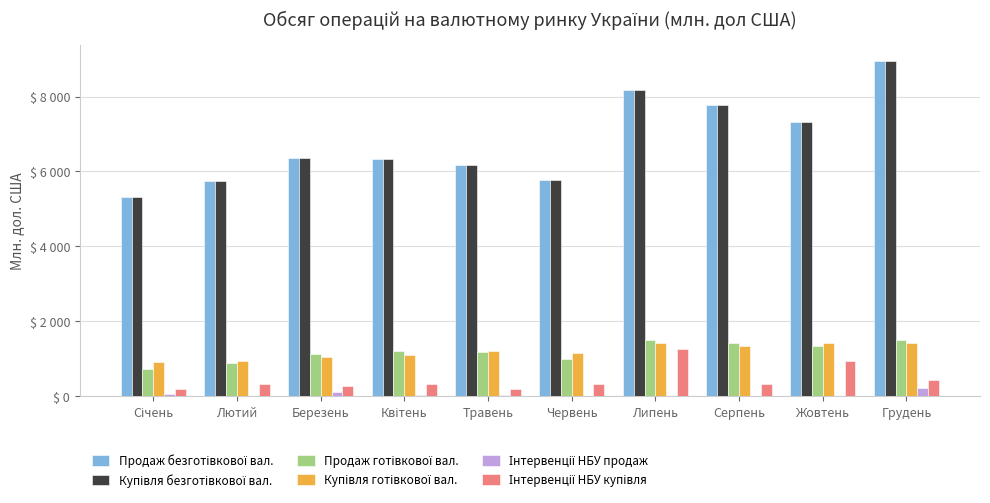

List the series in order of their peak value, highest first.

Продаж безготівкової вал., Купівля безготівкової вал., Продаж готівкової вал., Купівля готівкової вал., Інтервенції НБУ купівля, Інтервенції НБУ продаж